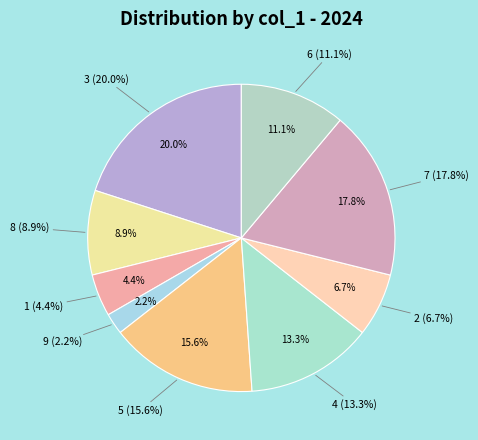

Is it true that 2 is 18% of the pie?

False